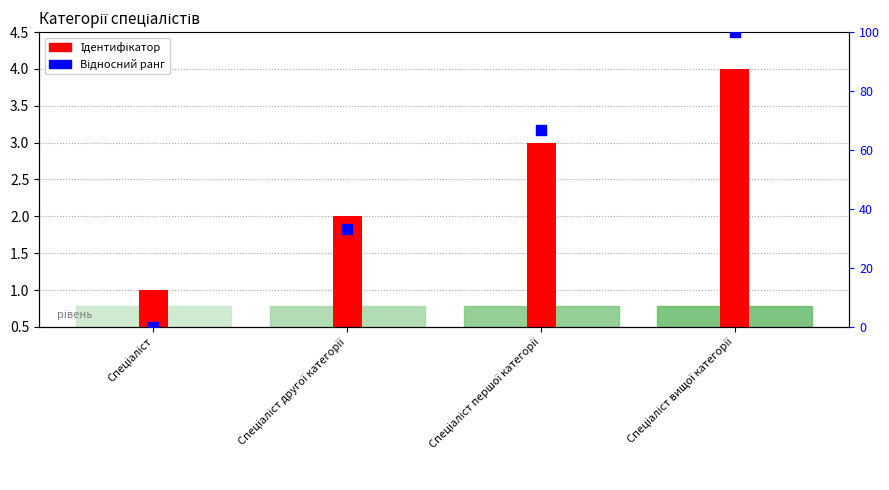

At how many categories does at least one series exceed 80?

1